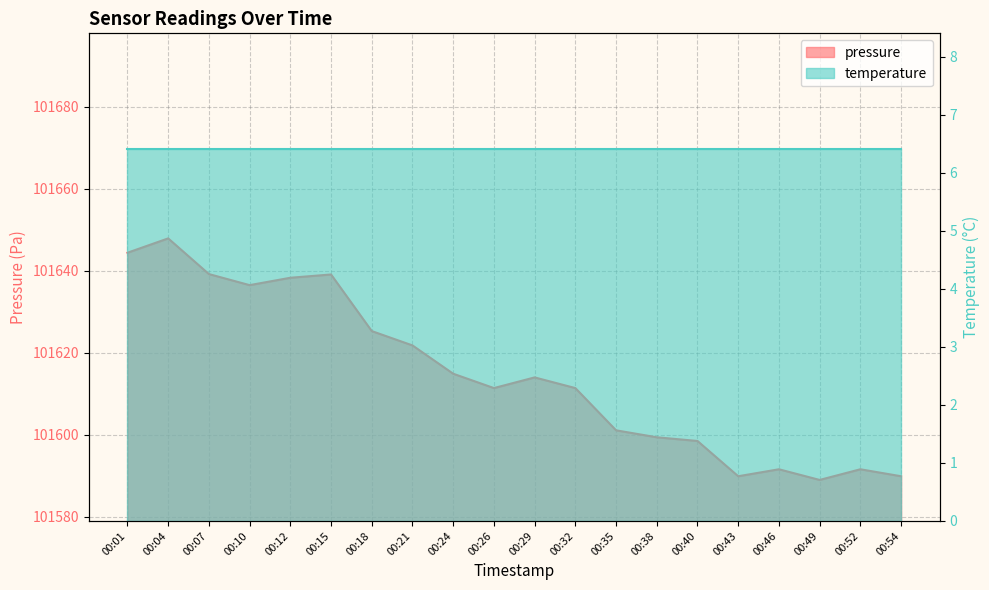

Which label corresponds to the smallest value in the chart?

00:49